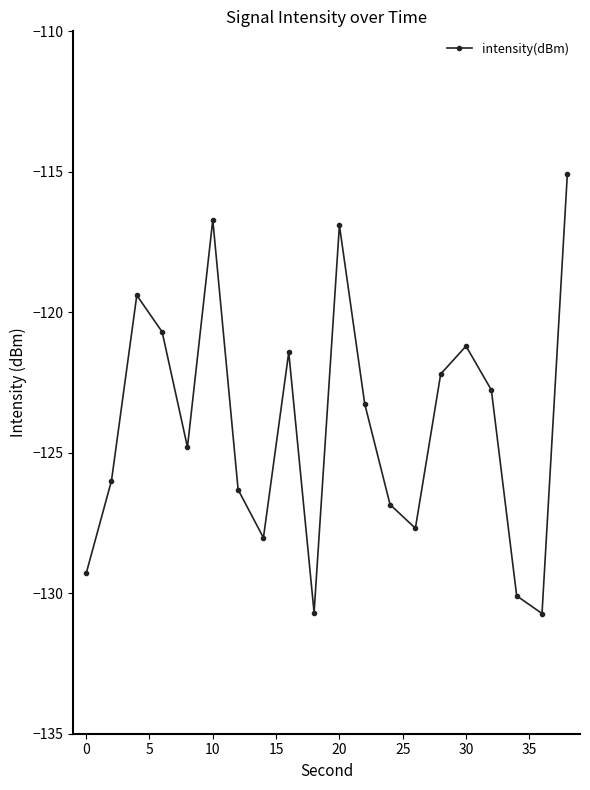

What is the difference between the maximum and minimum values?

15.6